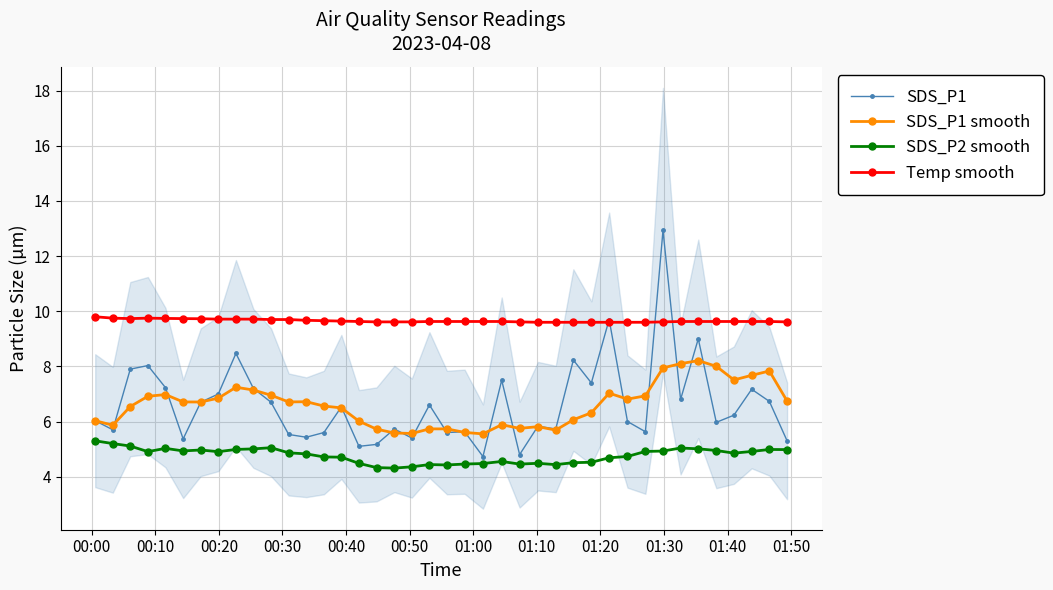

How many distinct data groups are displayed?

4